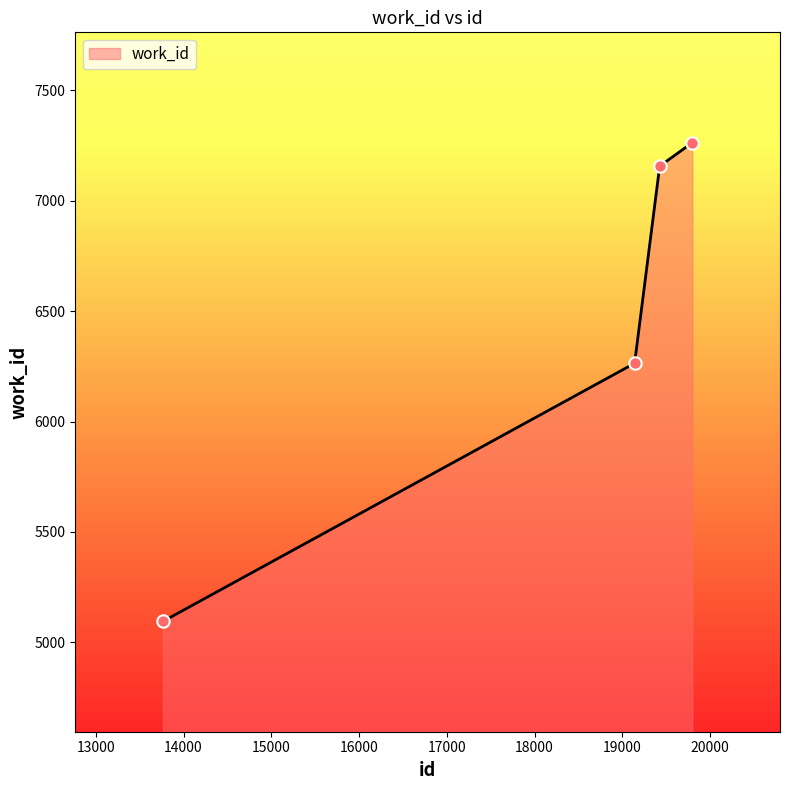

What is the average value?

6445